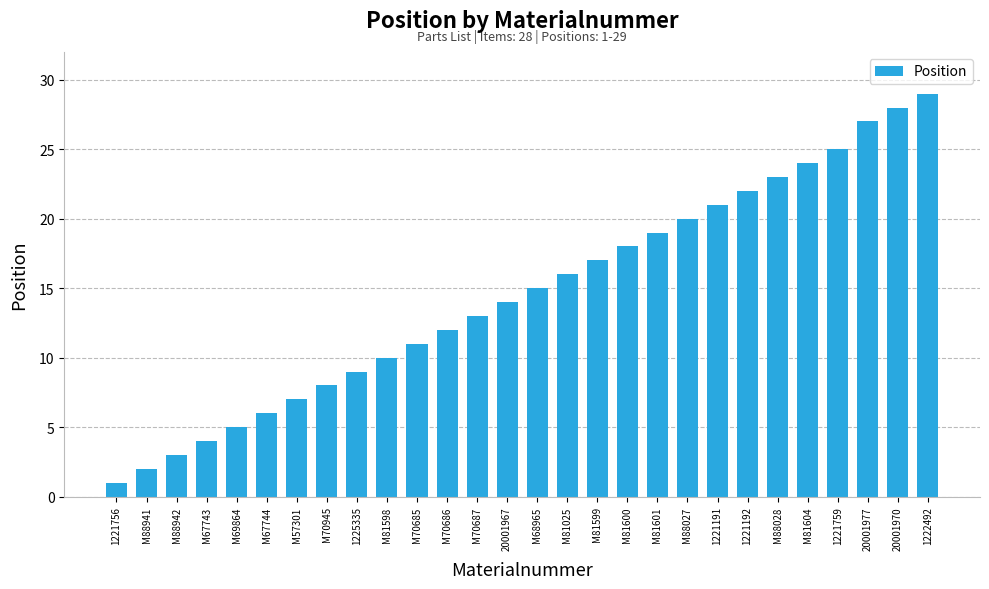

How many categories are shown in the chart?

28